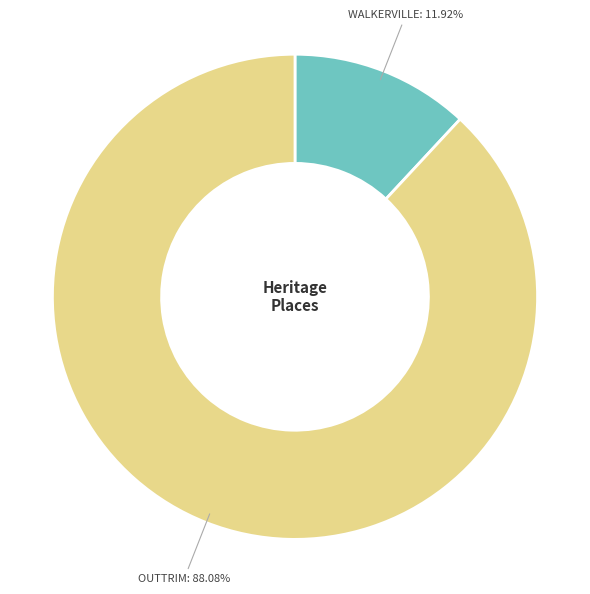

Is there a majority slice in this chart?

Yes